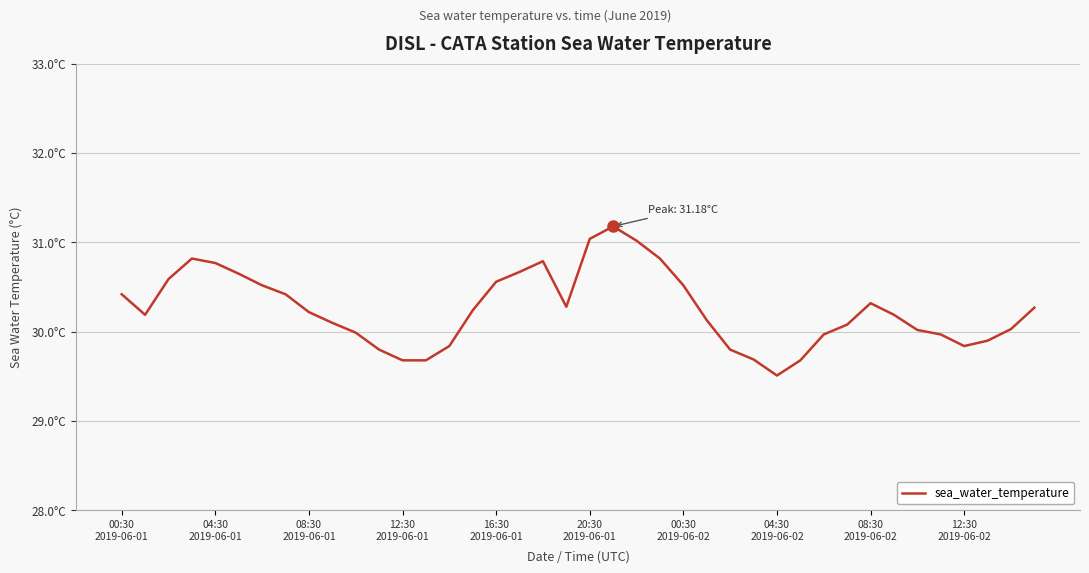

Is this an area chart (filled region under the line)?

No